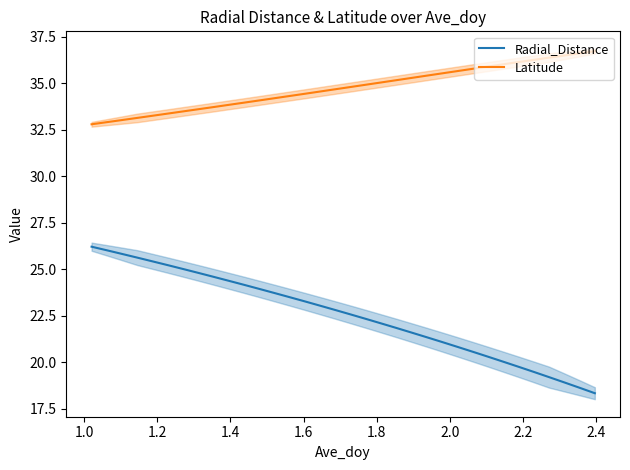

True or false: Latitude and Radial_Distance cross at least once.

False